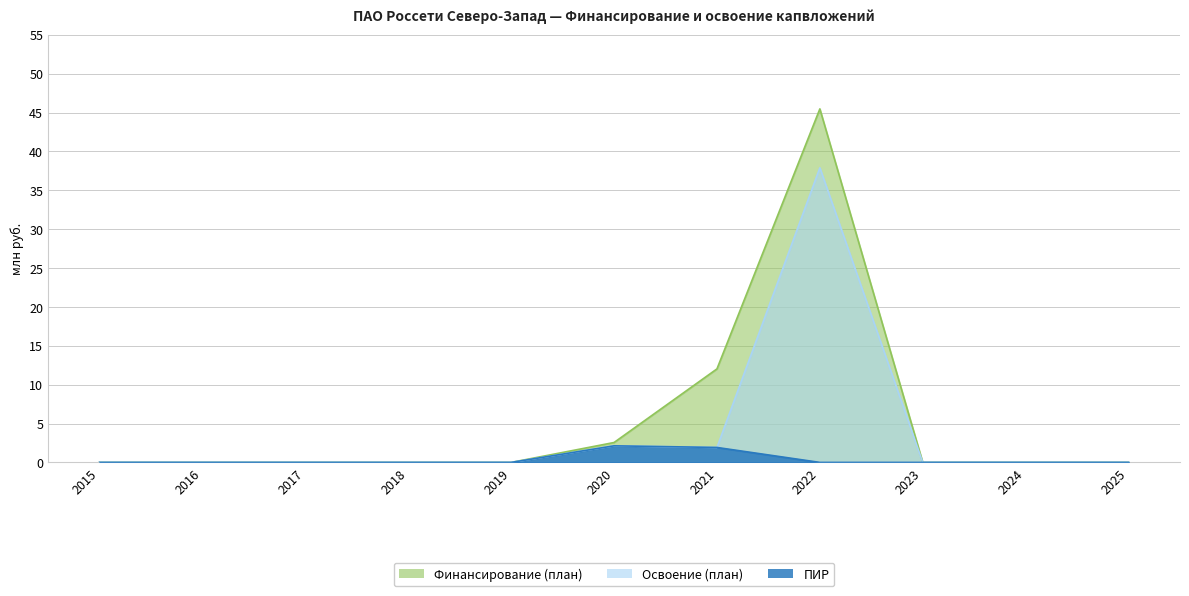

True or false: Освоение (план) and ПИР intersect in this chart.

False